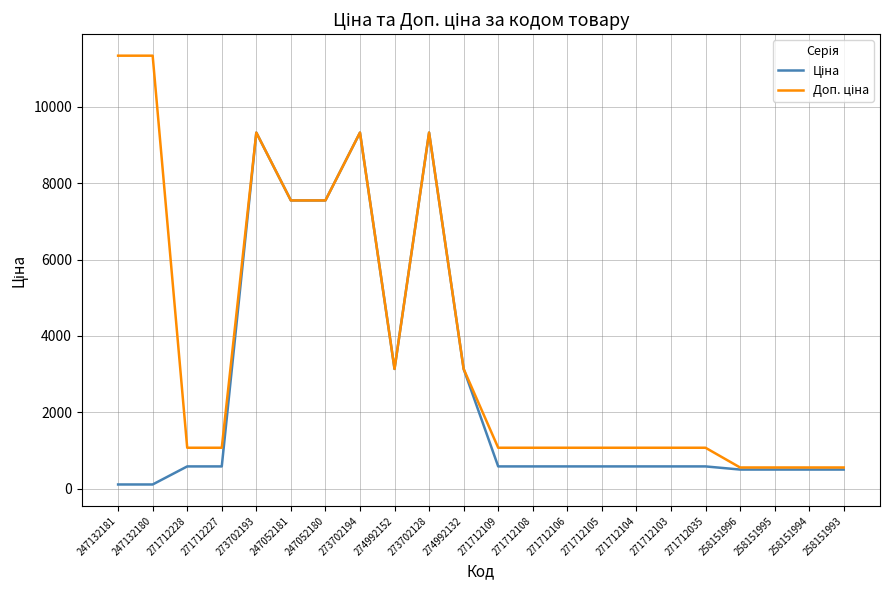

What is the spread (max minus min) of values at 258151993?

54.2